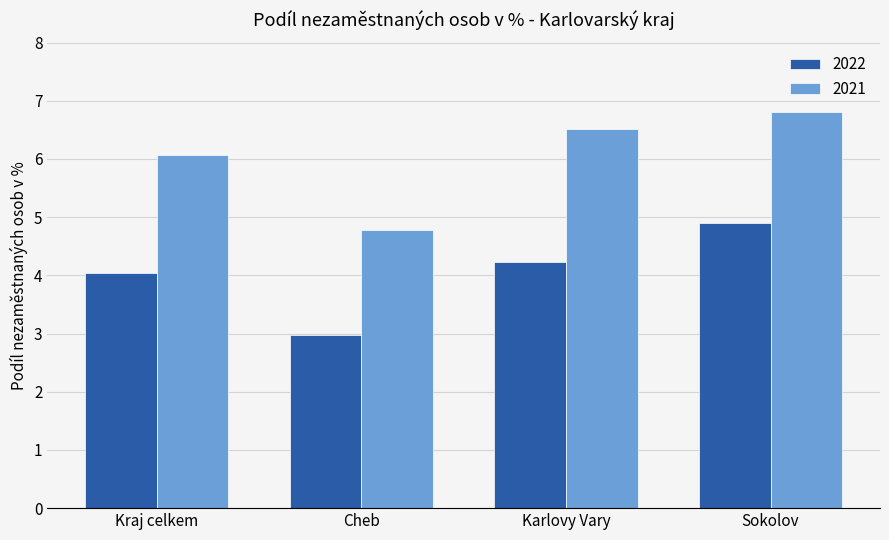

What position from the left is Sokolov?

4